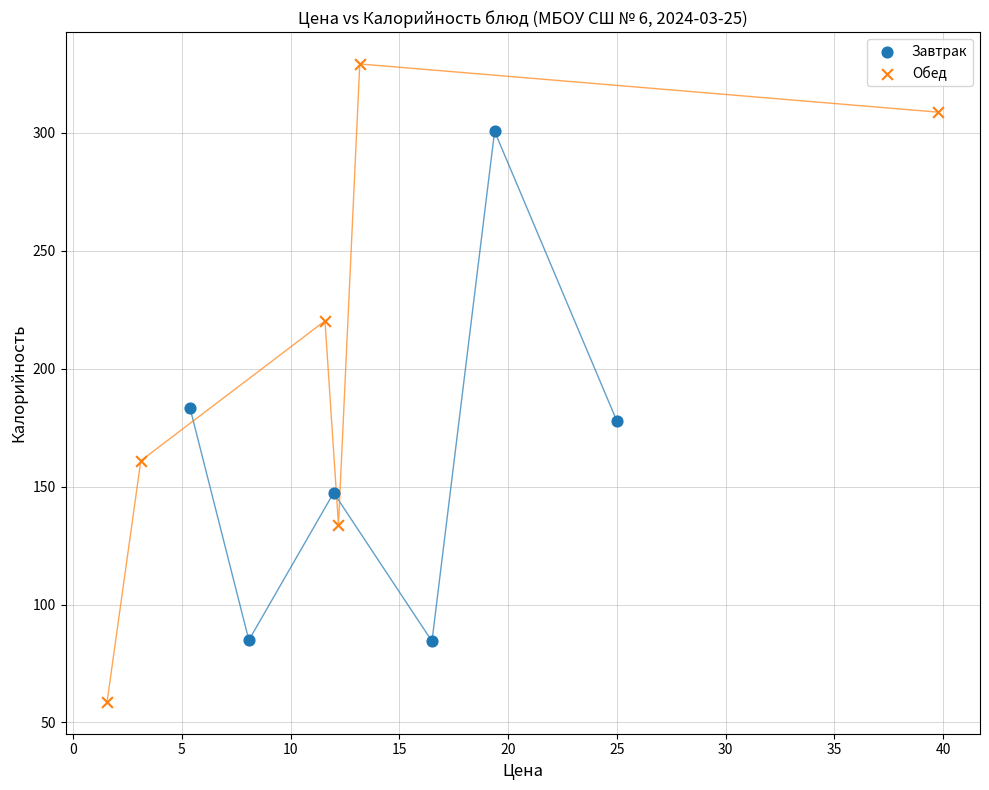

Which series contains the highest Y value?

Обед